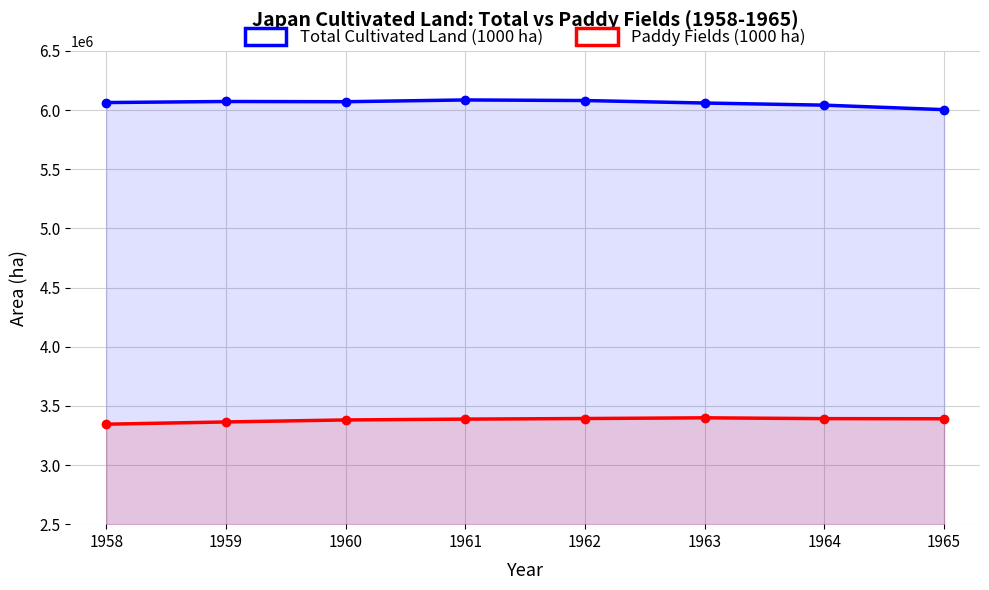

True or false: Paddy Fields (1000 ha) and Total Cultivated Land (1000 ha) intersect in this chart.

False